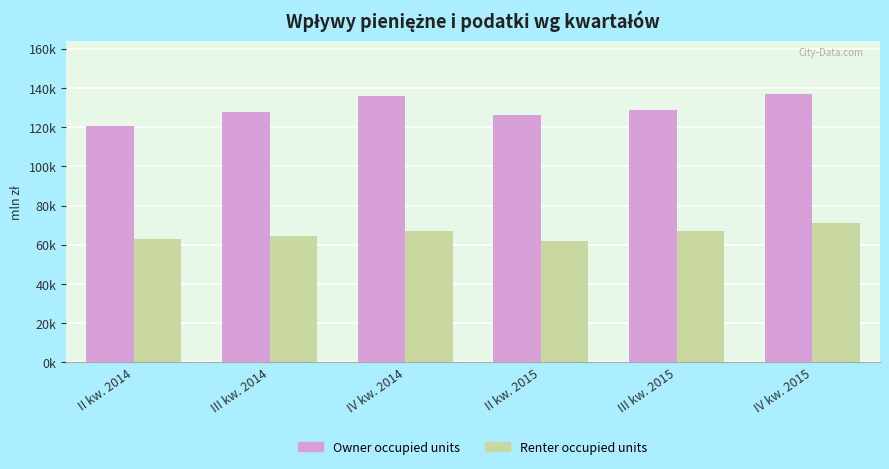

Rank the series by their maximum value, from highest to lowest.

Owner occupied units, Renter occupied units